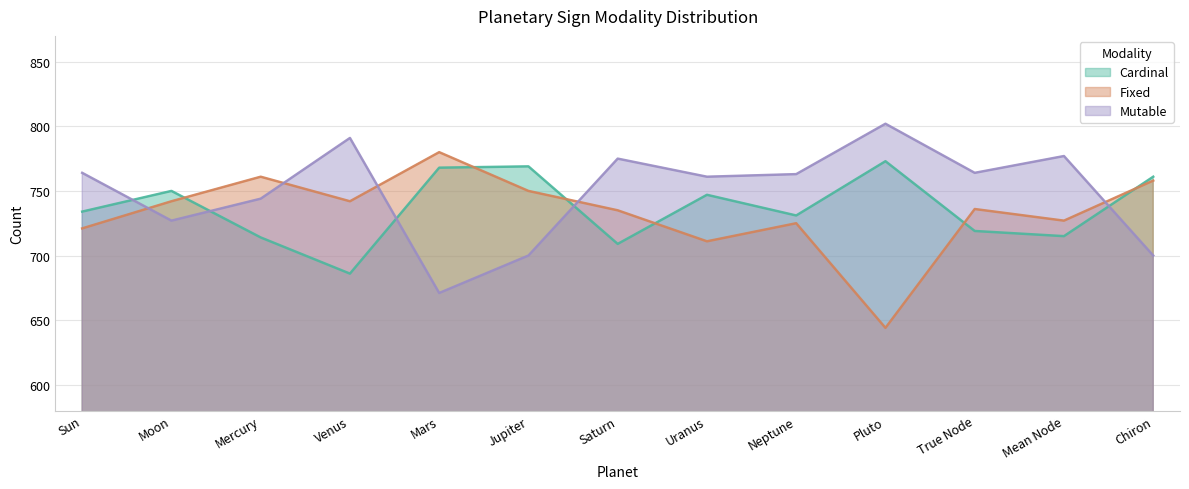

In Fixed, how many points are higher than both neighbors (excluding endpoints)?

4